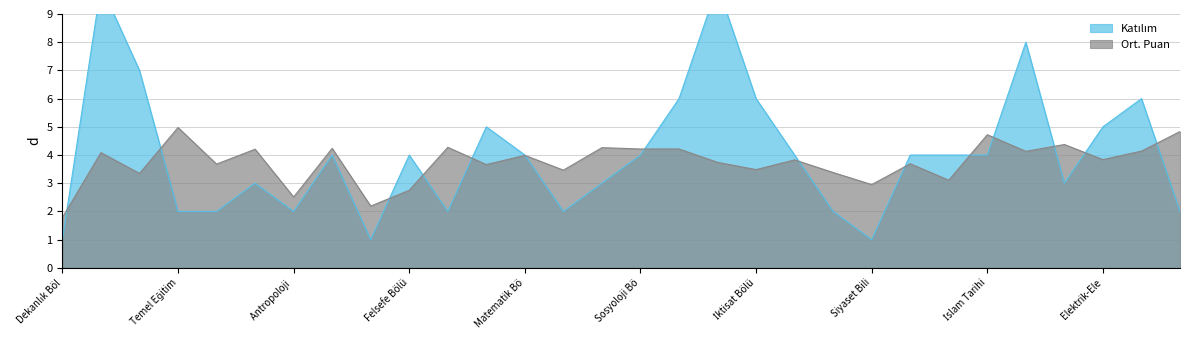

What is the average value of the Ort. Puan series?

3.7